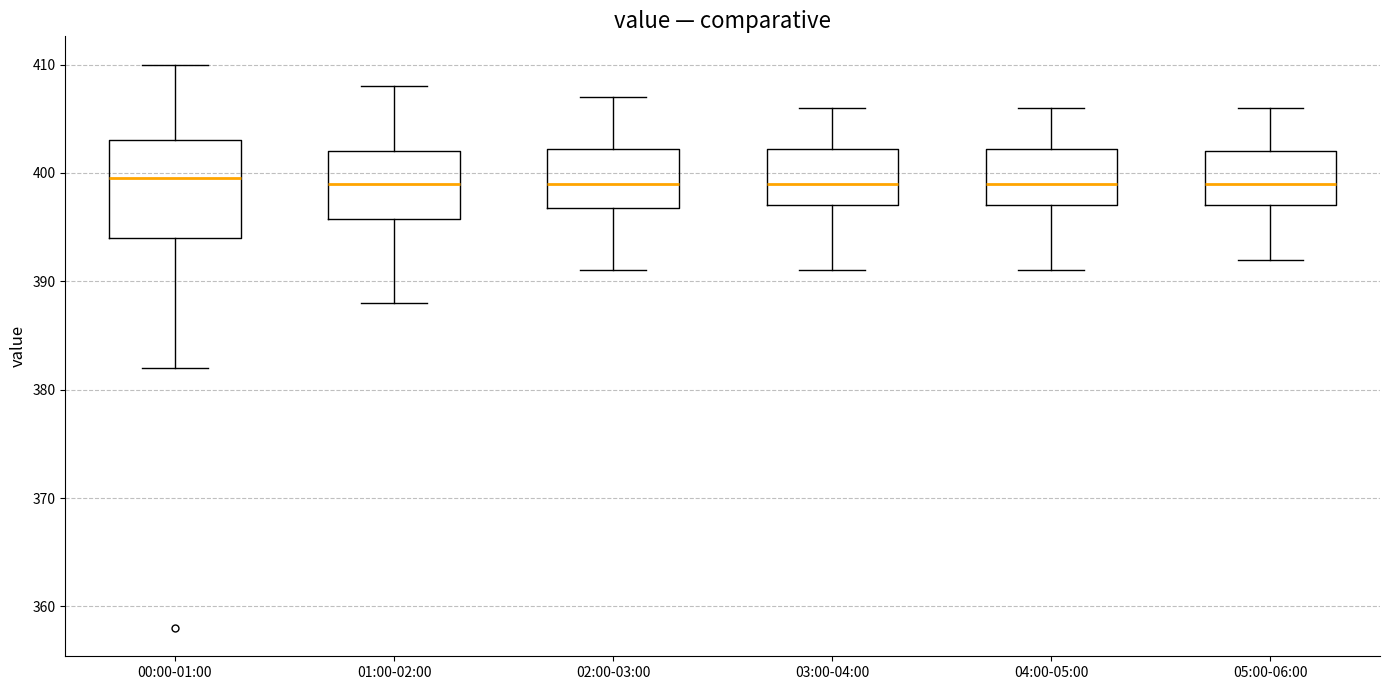

Reading left to right, read every box against the y-axis: the position of its median line, the range the box covers, and the ends of its whiskers. The values are not printed on the chart, so give them approximately, as read against the axis.

00:00-01:00: median 400, box 394 to 403, whiskers 382 to 410
01:00-02:00: median 399, box 396 to 402, whiskers 388 to 408
02:00-03:00: median 399, box 397 to 402, whiskers 391 to 407
03:00-04:00: median 399, box 397 to 402, whiskers 391 to 406
04:00-05:00: median 399, box 397 to 402, whiskers 391 to 406
05:00-06:00: median 399, box 397 to 402, whiskers 392 to 406